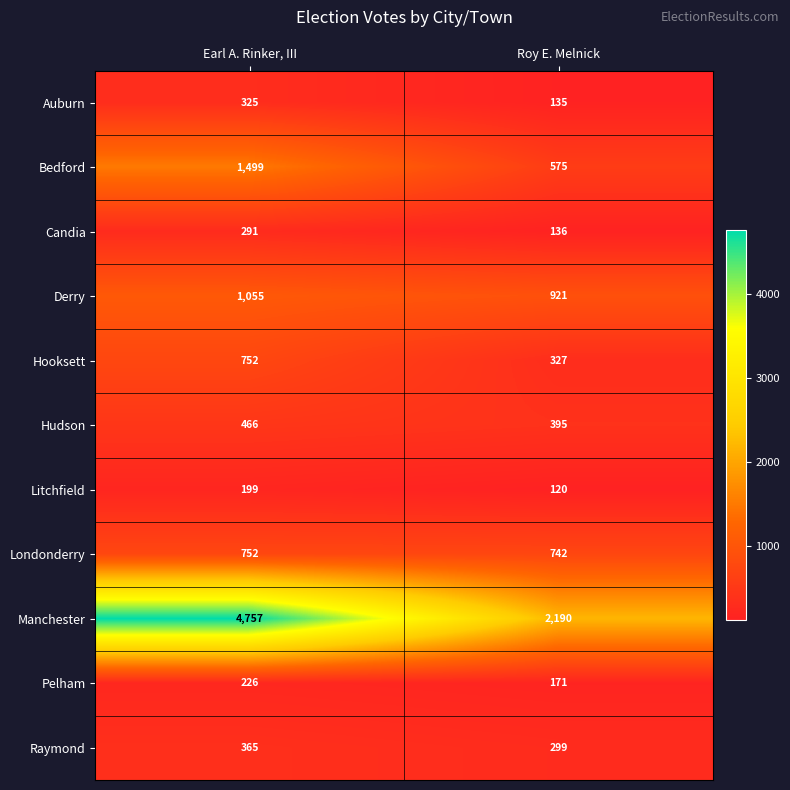

What is the difference between the Litchfield values at Roy E. Melnick and Earl A. Rinker, III?

79